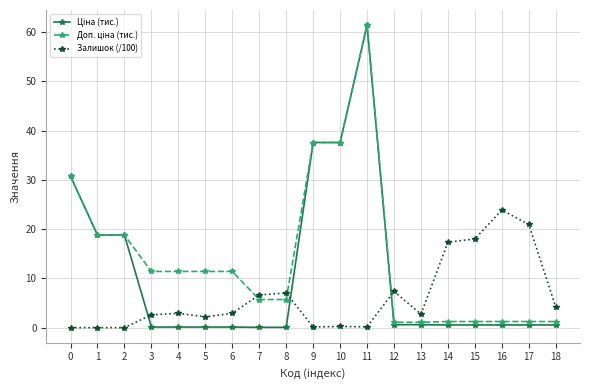

What is the greatest value displayed?

61.4